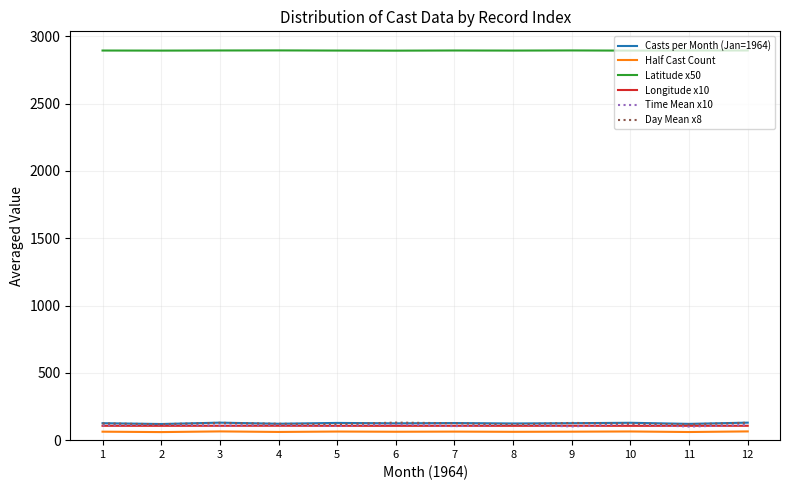

What is the average value of the Day Mean x8 series?

123.6